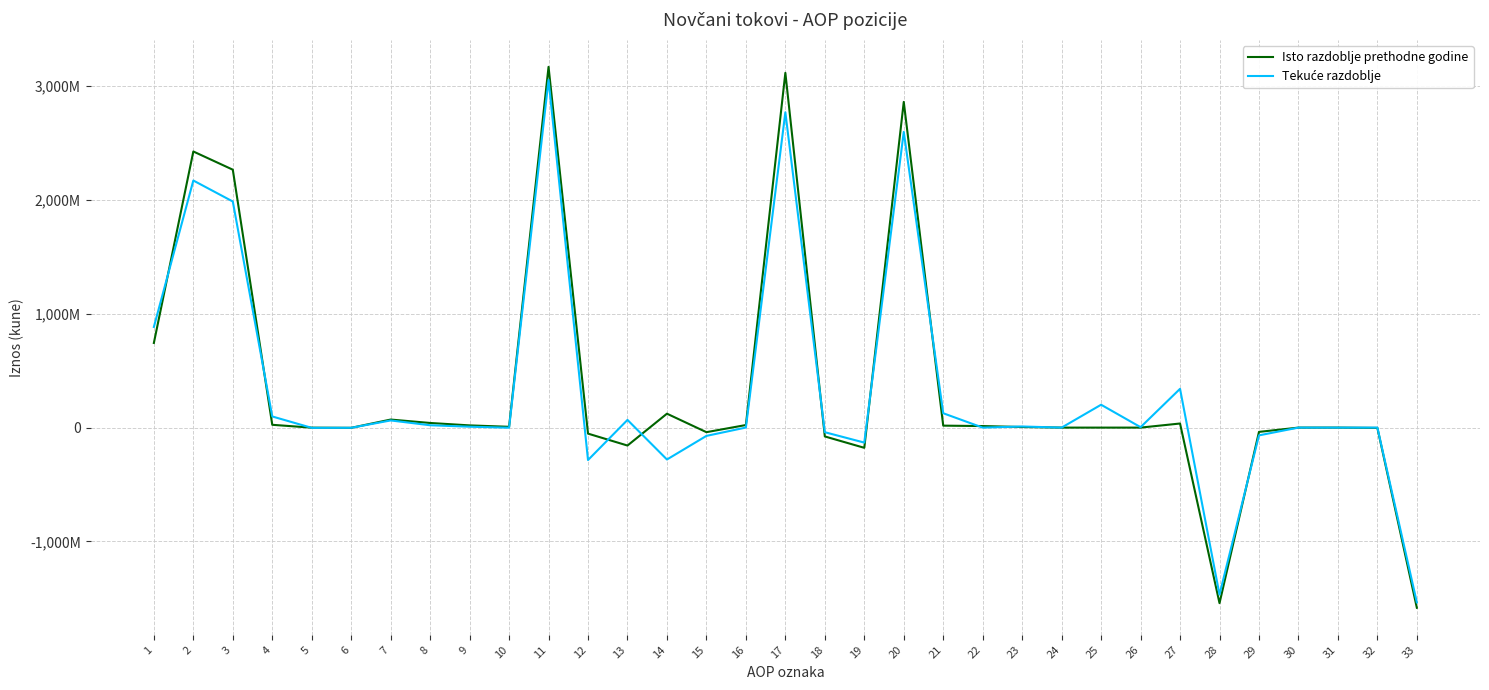

Is this an area chart (filled region under the line)?

No